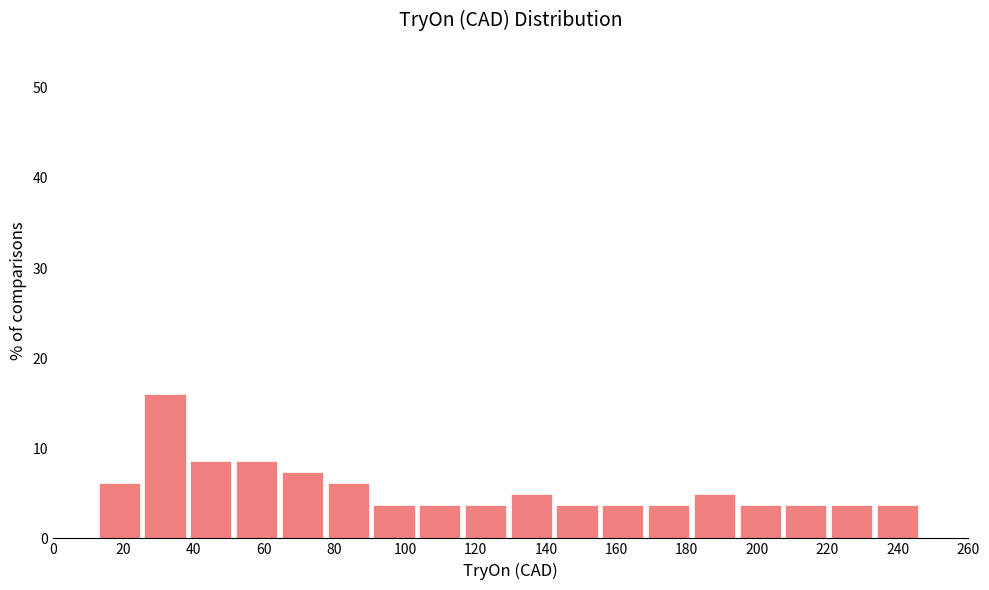

Reading left to right, transcribe this chart: for each bar, give the range it covers on the x-axis and its height. Neither the bar edges nor the heights are printed on the chart, so give them approximately, as read against the axes.

0 to 13: 0
13 to 26: 6
26 to 39: 16
39 to 52: 9
52 to 65: 9
65 to 78: 7
78 to 91: 6
91 to 104: 4
104 to 117: 4
117 to 130: 4
130 to 143: 5
143 to 156: 4
156 to 169: 4
169 to 182: 4
182 to 195: 5
195 to 208: 4
208 to 221: 4
221 to 234: 4
234 to 247: 4
247 to 260: 0